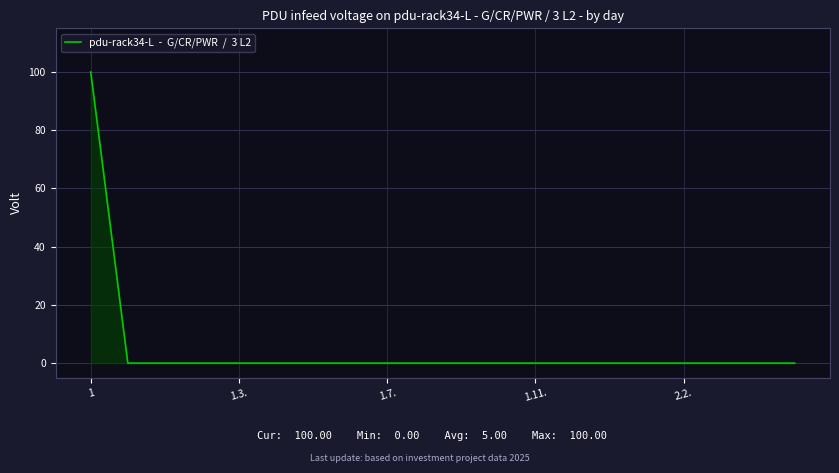

What is the difference between the maximum and minimum values?

100